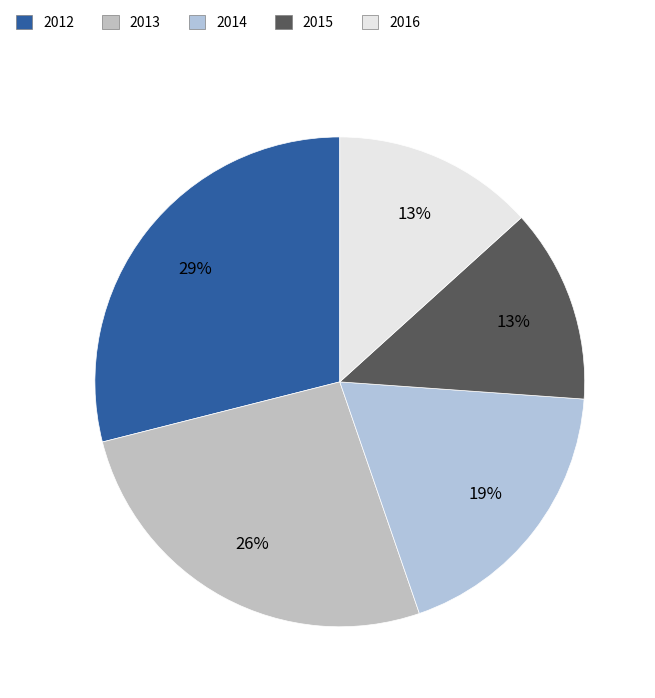

Does 2013 represent more than half of the total?

No